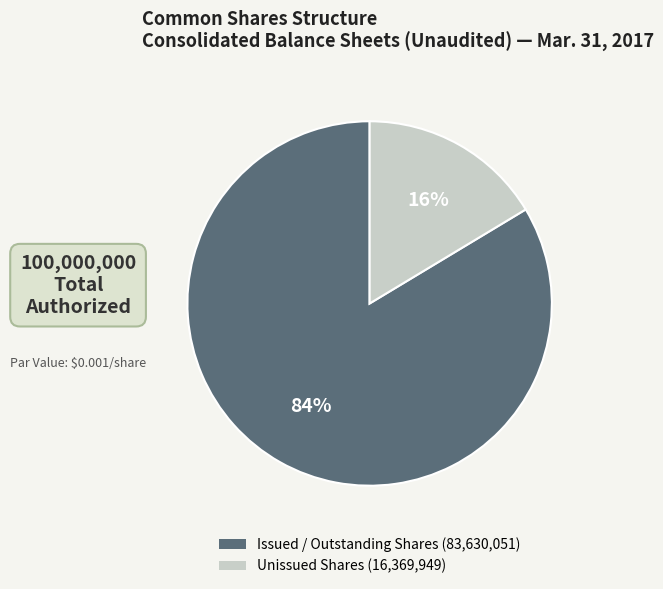

Is there a majority slice in this chart?

Yes